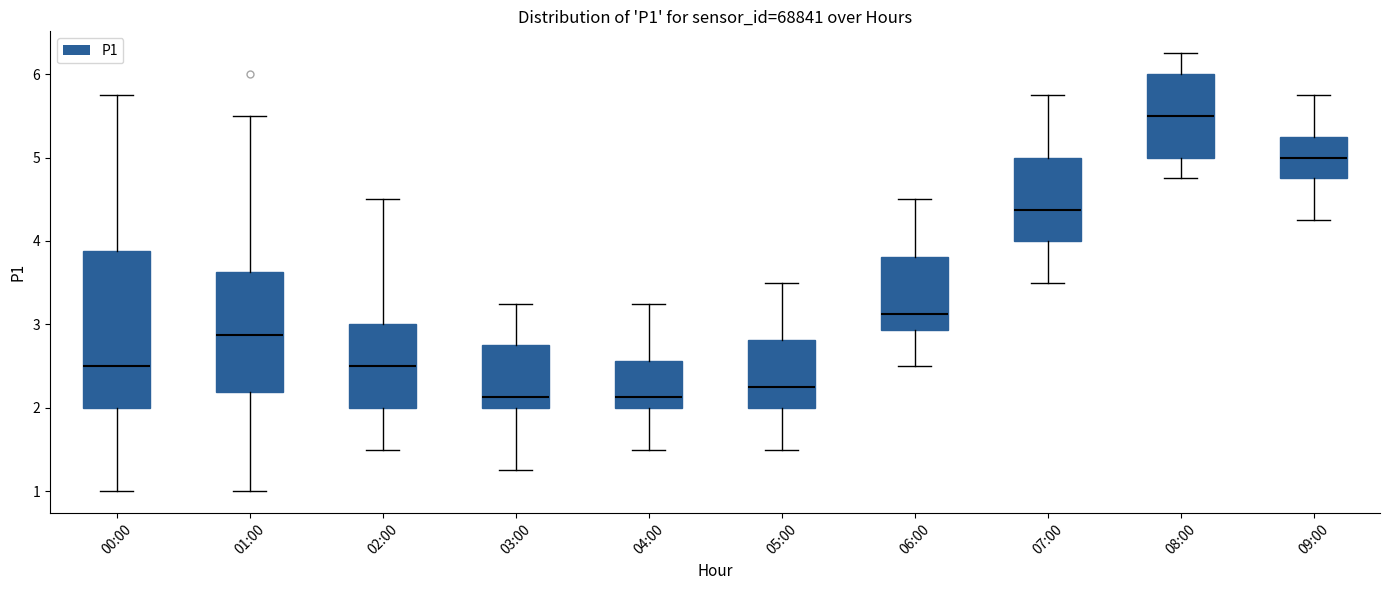

Where is the lower edge of the box for 02:00 on the y-axis? The values are not printed on the chart, so give them approximately, as read against the axis.

2.0